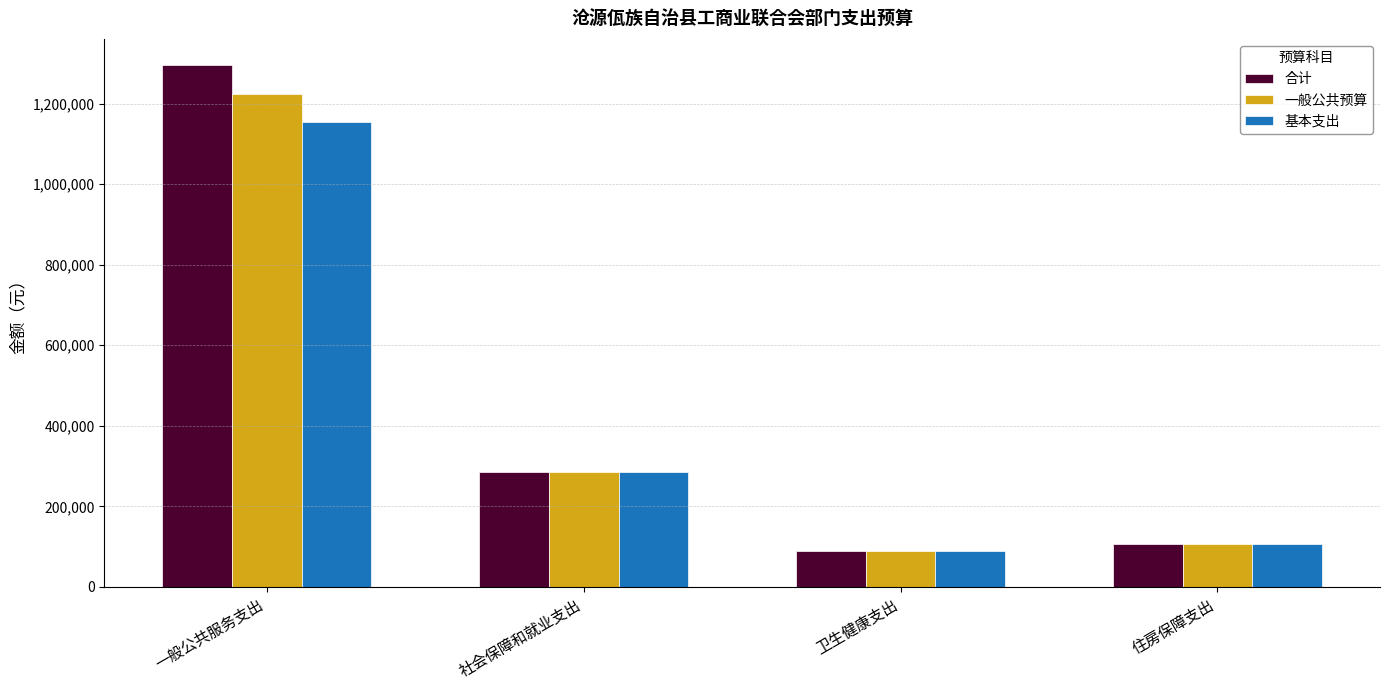

Reading left to right, transcribe all the data shown in this chart.

合计: 一般公共服务支出=1295856.1	社会保障和就业支出=284979.4	卫生健康支出=88957.8	住房保障支出=107589.5
一般公共预算: 一般公共服务支出=1224056.1	社会保障和就业支出=284979.4	卫生健康支出=88957.8	住房保障支出=107589.5
基本支出: 一般公共服务支出=1154056.1	社会保障和就业支出=284979.4	卫生健康支出=88957.8	住房保障支出=107589.5